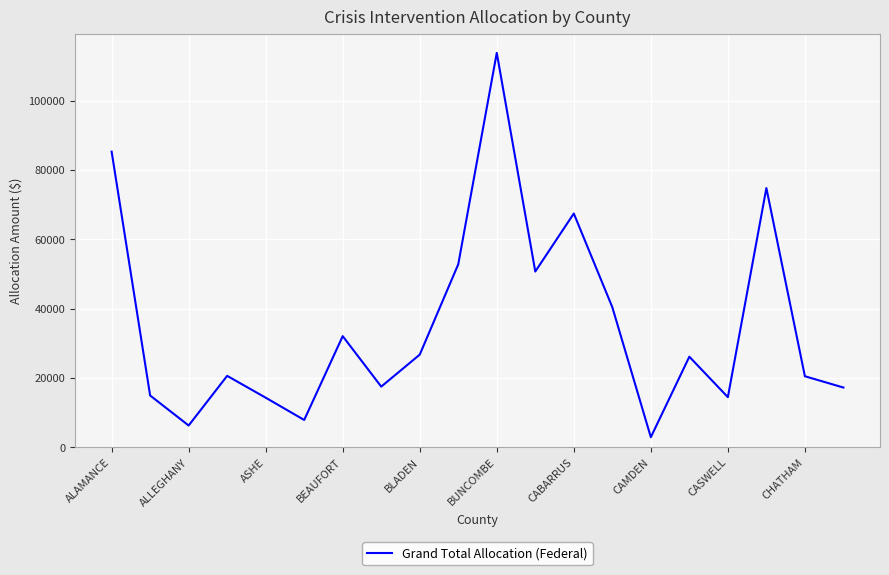

What is the smallest value displayed?

2884